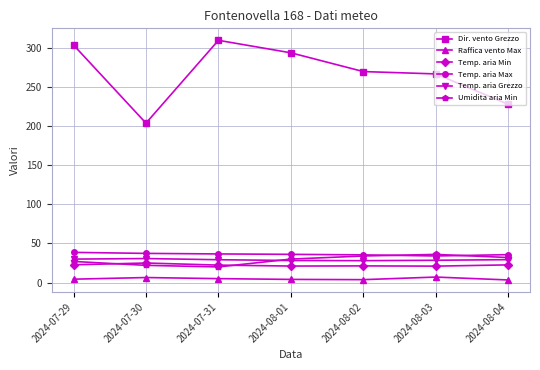

What is the maximum value shown in the chart?

310.0